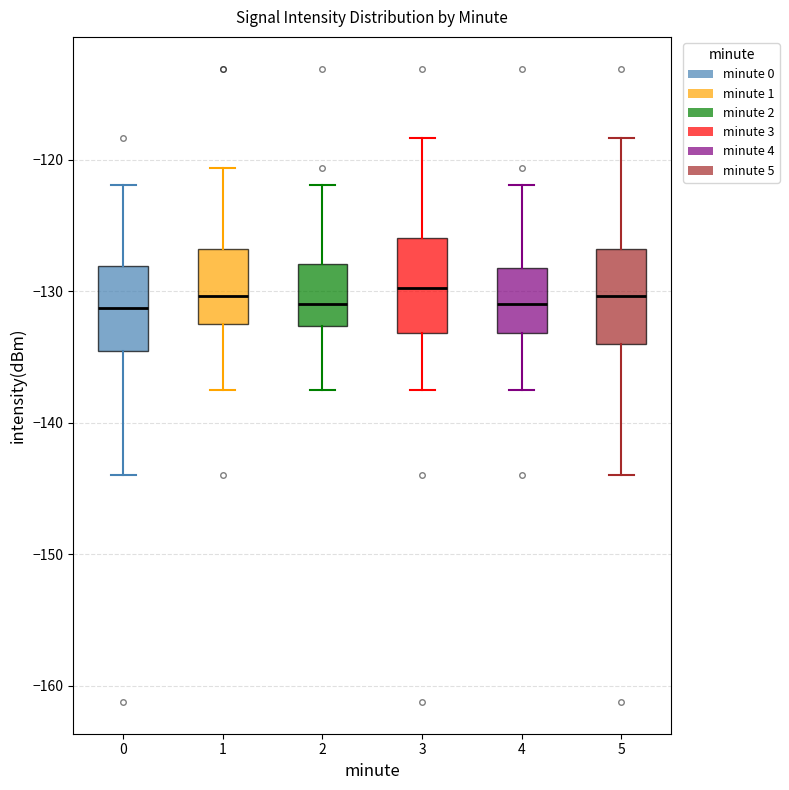

Where is the upper edge of the box at x = 3 on the y-axis? The values are not printed on the chart, so give them approximately, as read against the axis.

-126